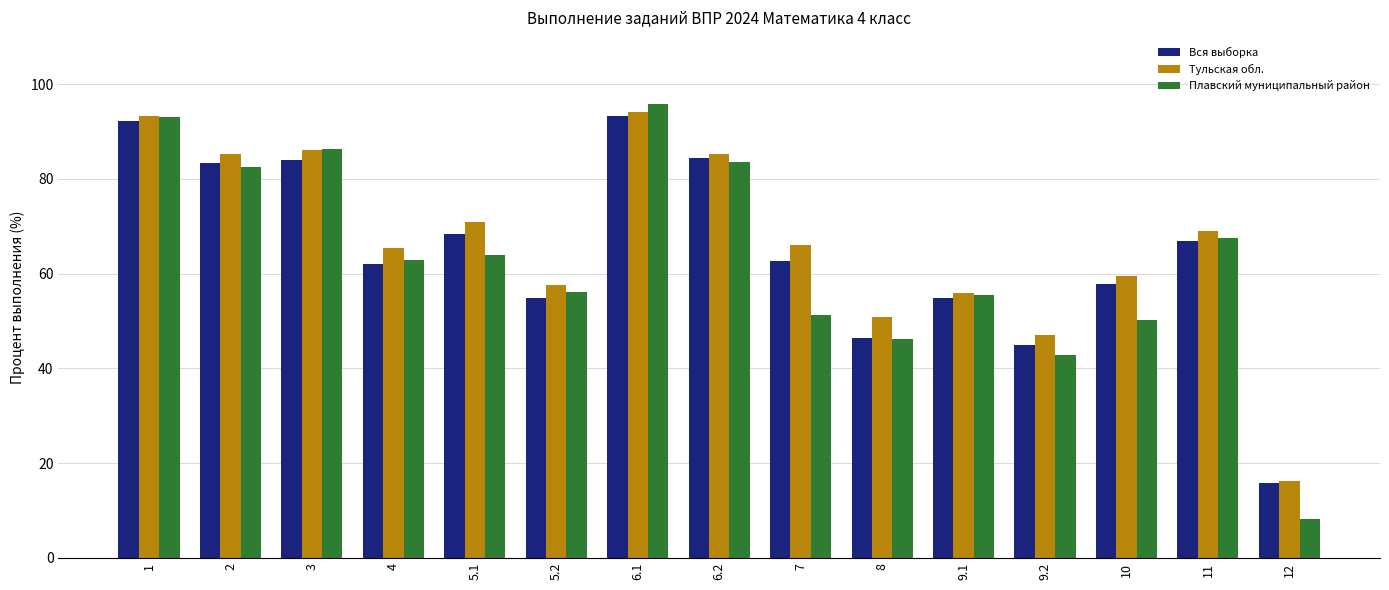

What is the difference between the maximum and minimum values in the Плавский муниципальный район series?

87.6